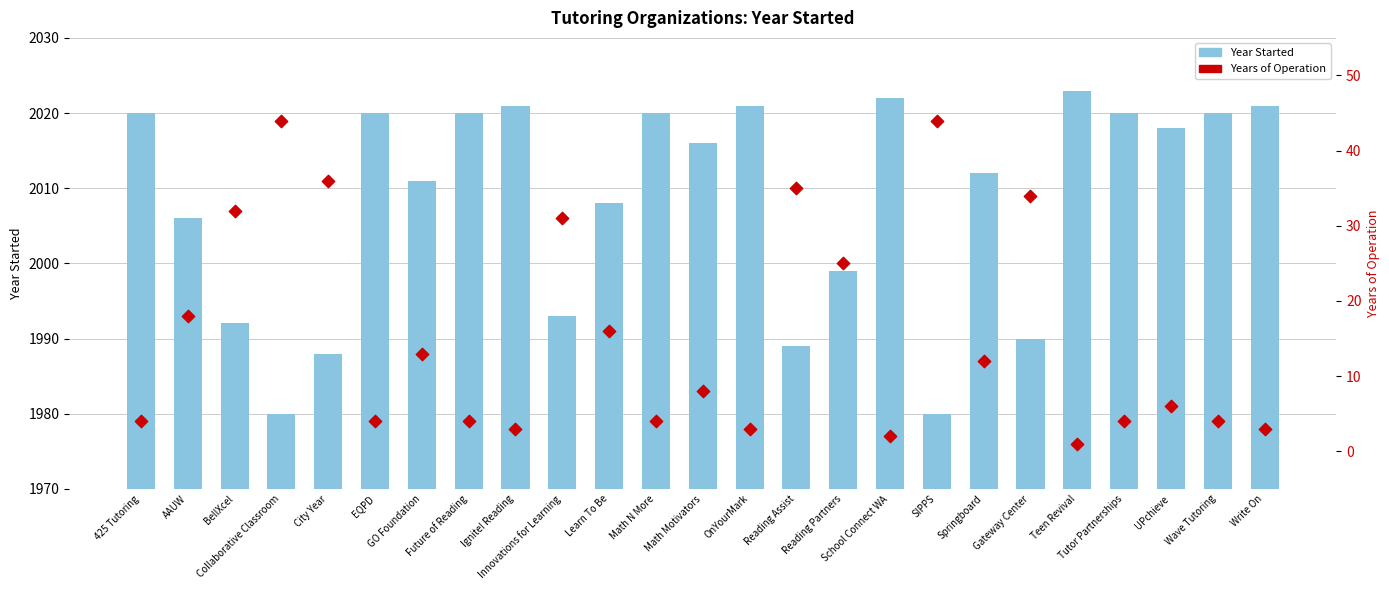

Which series has the widest spread of Y values?

Year Started